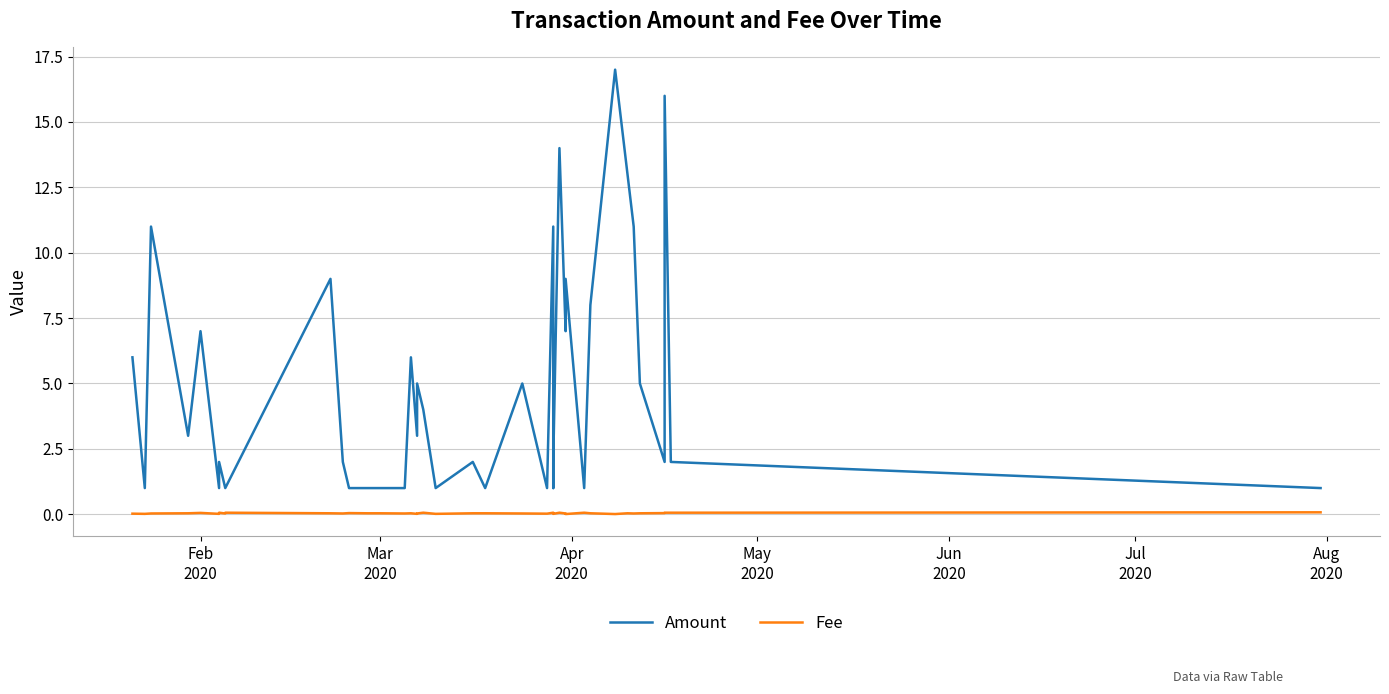

Rank the series at Apr
2020 from lowest to highest value.

Fee, Amount